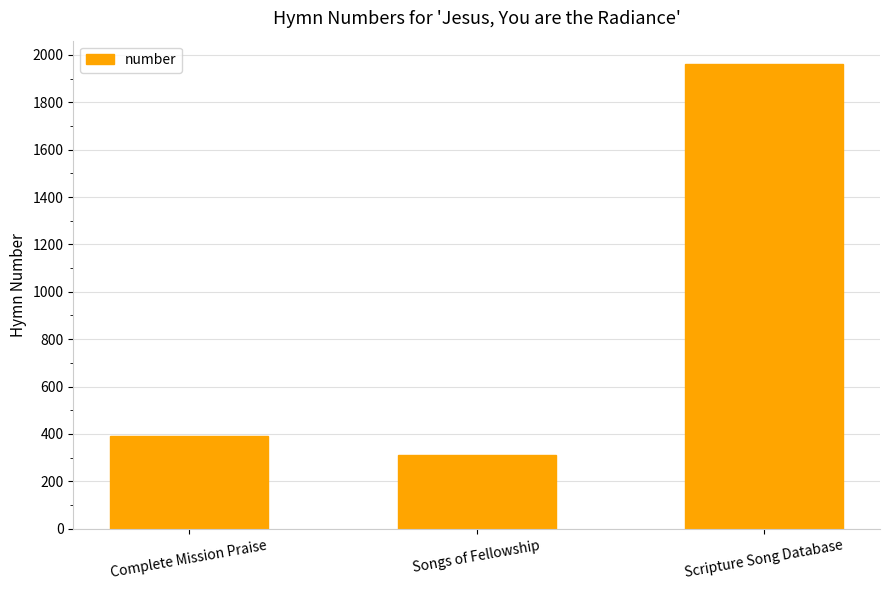

The value at Songs of Fellowship is 204. True or false?

False